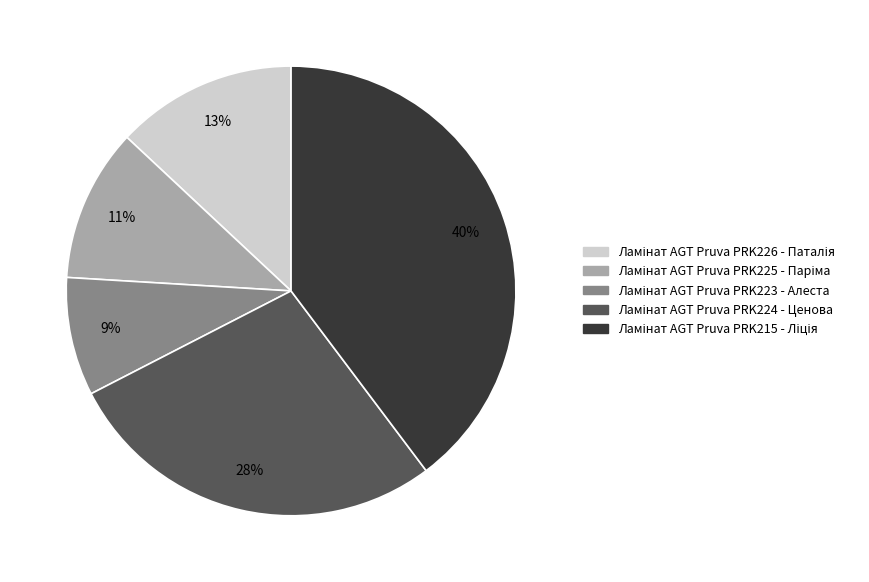

Is there a majority slice in this chart?

No